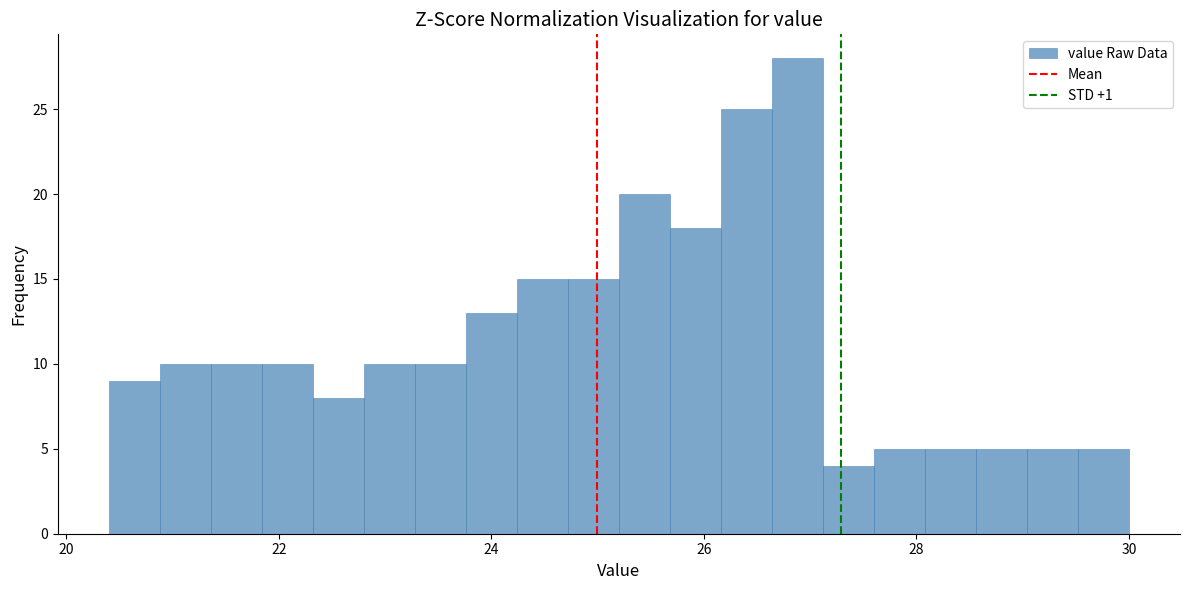

Around what value on the x-axis is the tallest bar? Give the approximate position of its centre, as read against the axis.

26.8